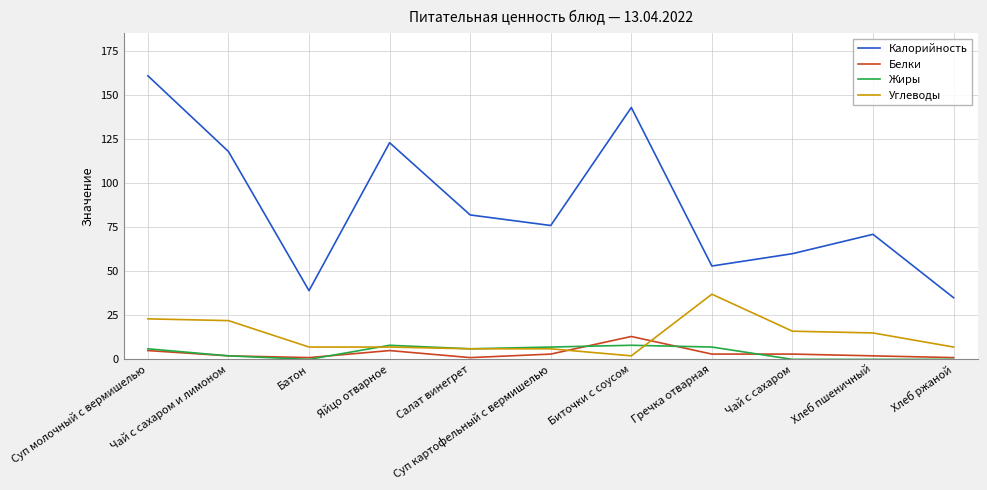

Reading left to right, extract all data points from this chart.

Калорийность: 161	118	39	123	82	76	143	53	60	71	35
Белки: 5	2	1	5	1	3	13	3	3	2	1
Жиры: 6	2	0	8	6	7	8	7	0	0	0
Углеводы: 23	22	7	7	6	6	2	37	16	15	7